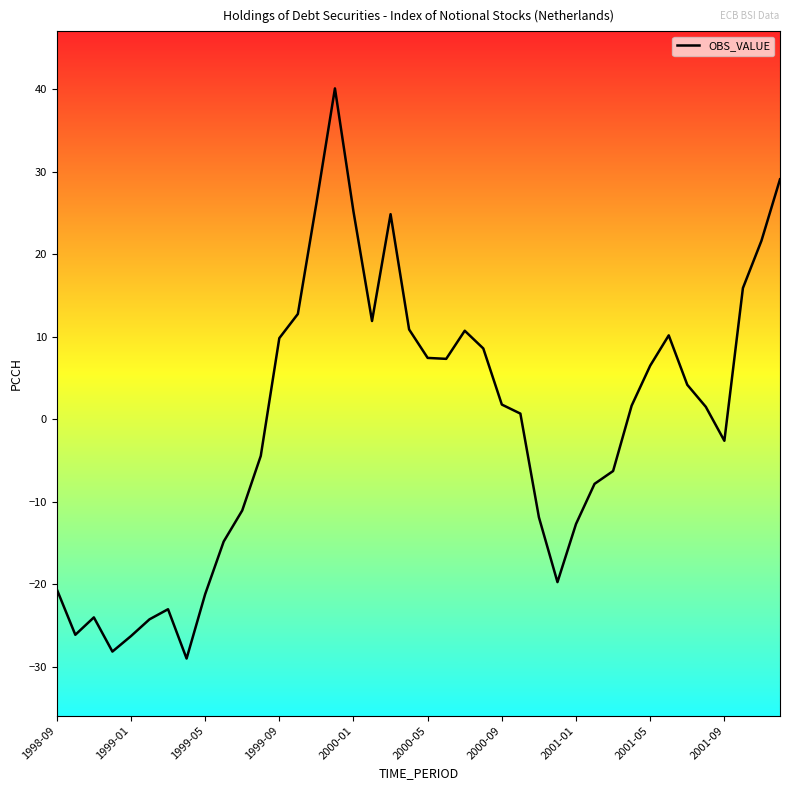

What is the greatest value displayed?

40.1